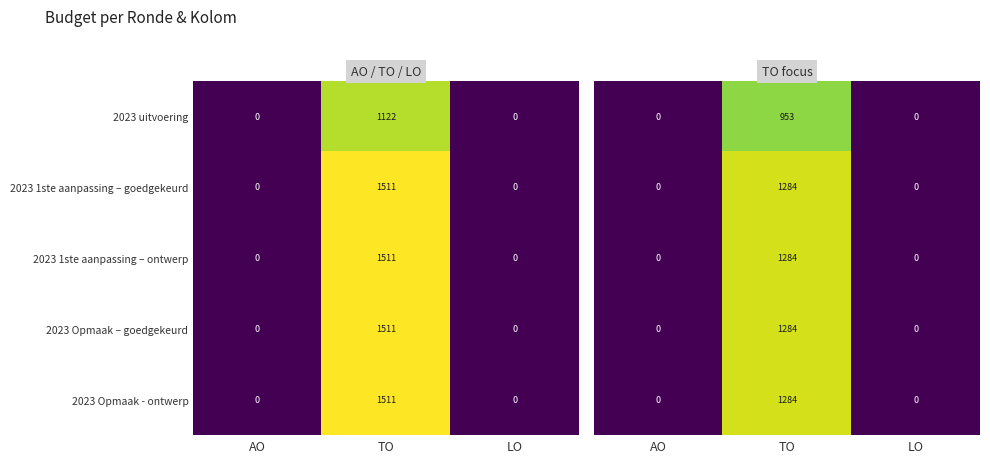

True or false: 2023 Opmaak - ontwerp has a value of 2448 at TO.

False